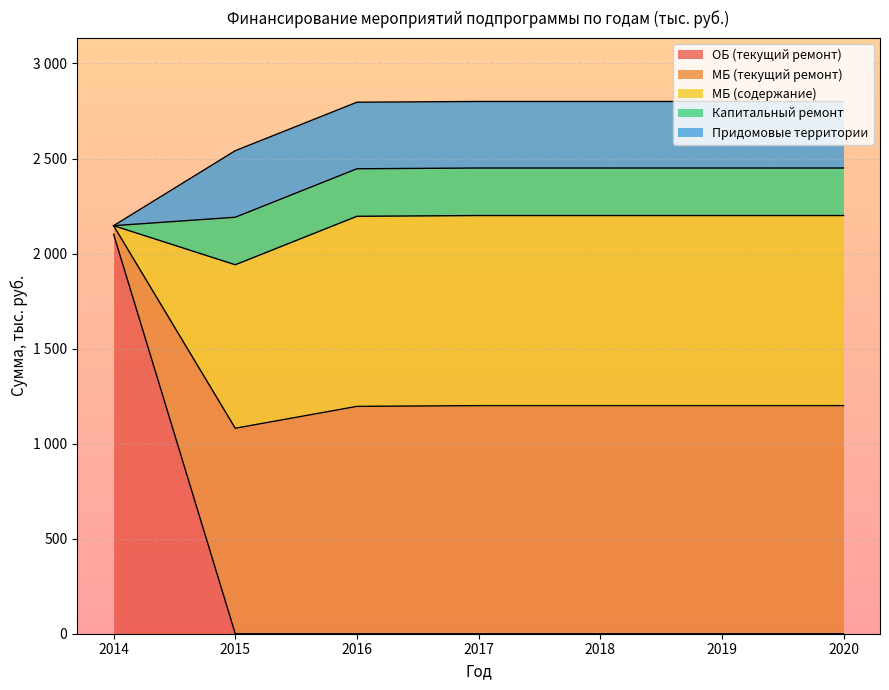

How many lines are shown in the chart?

5